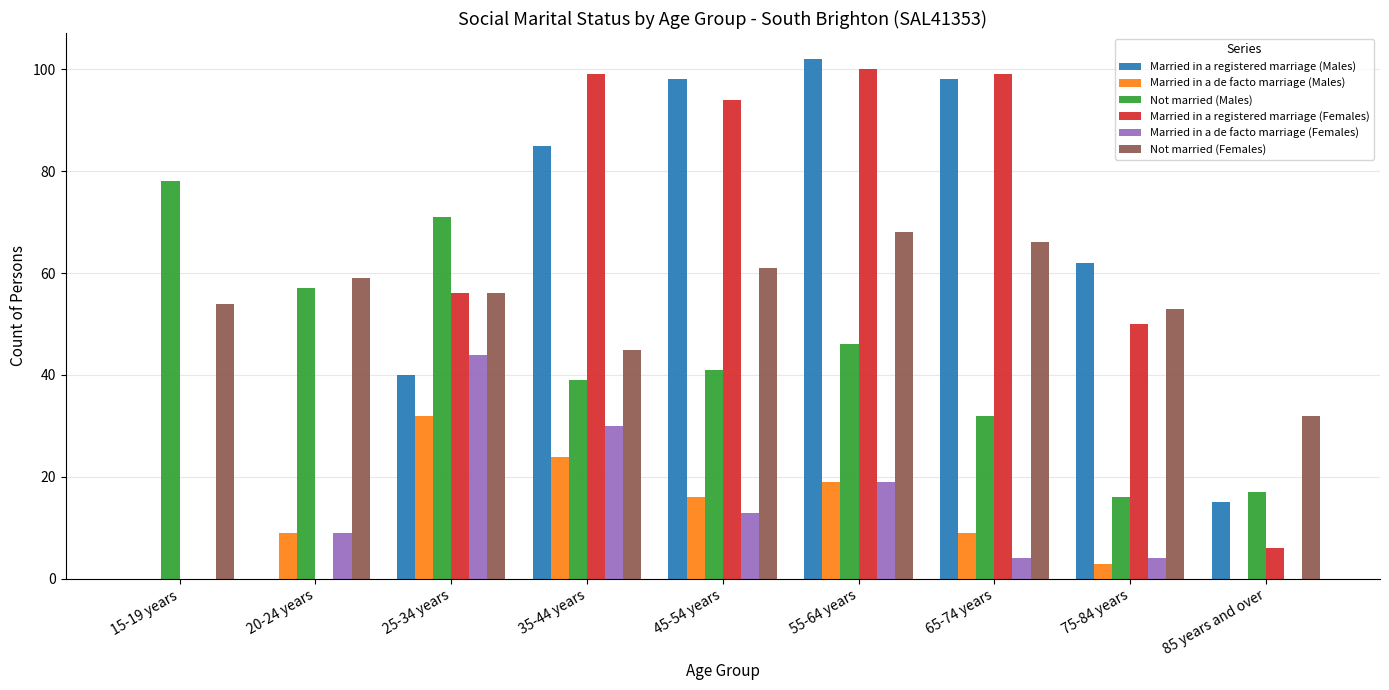

Is it true that Married in a de facto marriage (Males) equals -14 at 85 years and over?

False